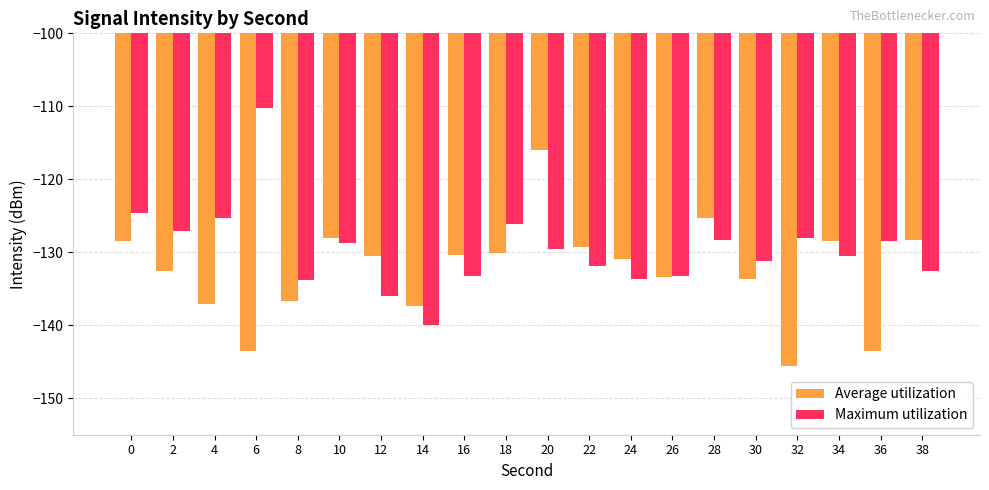

What are all the series names shown in the legend?

Average utilization, Maximum utilization